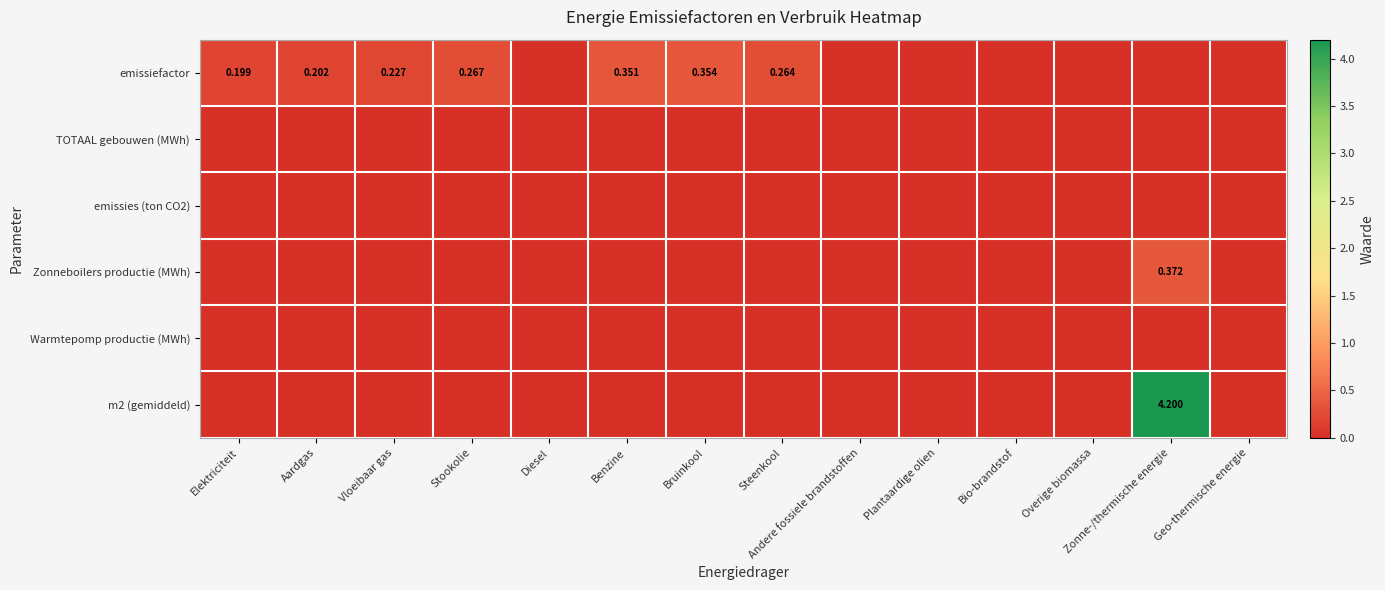

Count the number of categories in the chart.

14